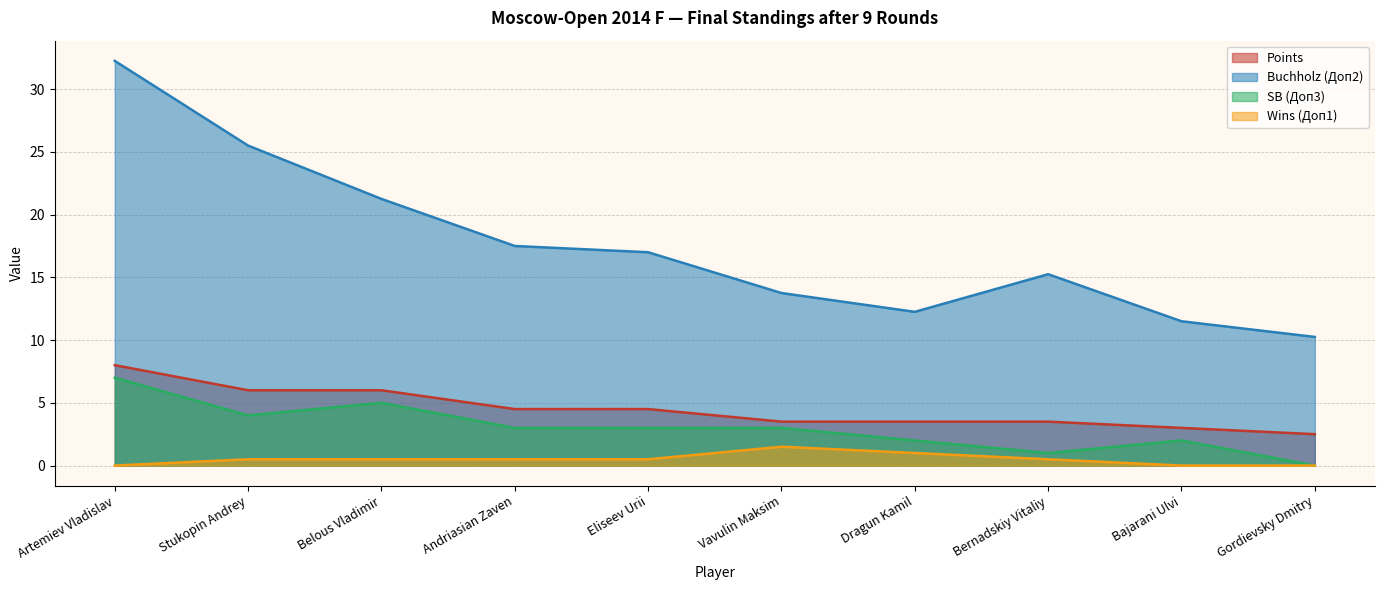

Reading left to right, transcribe all the data shown in this chart.

Points: 8.0	6.0	6.0	4.5	4.5	3.5	3.5	3.5	3.0	2.5
Buchholz (Доп2): 32.2	25.5	21.2	17.5	17.0	13.8	12.2	15.2	11.5	10.2
SB (Доп3): 7.0	4.0	5.0	3.0	3.0	3.0	2.0	1.0	2.0	0.0
Wins (Доп1): 0.0	0.5	0.5	0.5	0.5	1.5	1.0	0.5	0.0	0.0